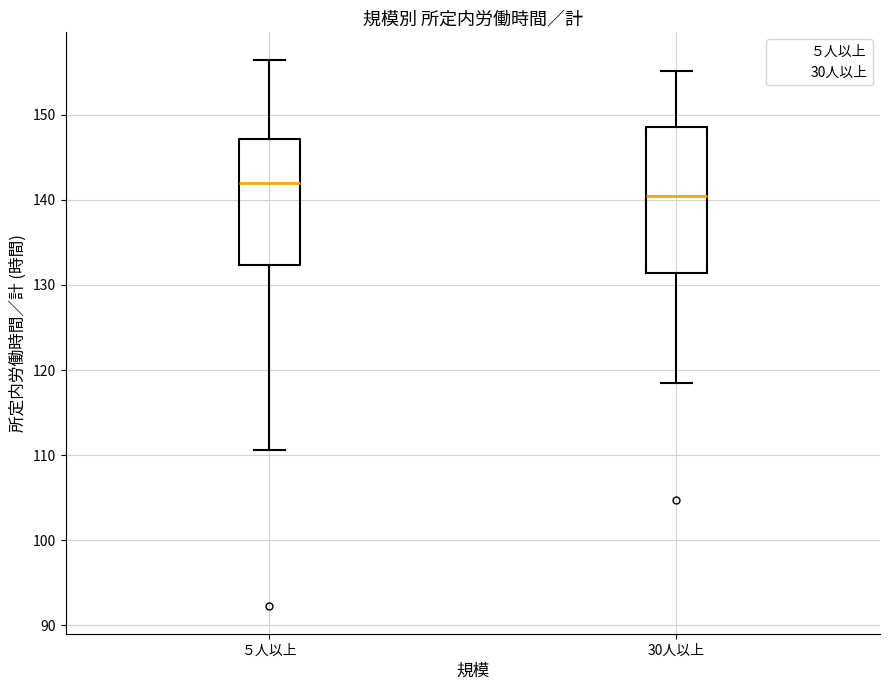

Where does the upper whisker of the box for 30人以上 end on the y-axis? The values are not printed on the chart, so give them approximately, as read against the axis.

155